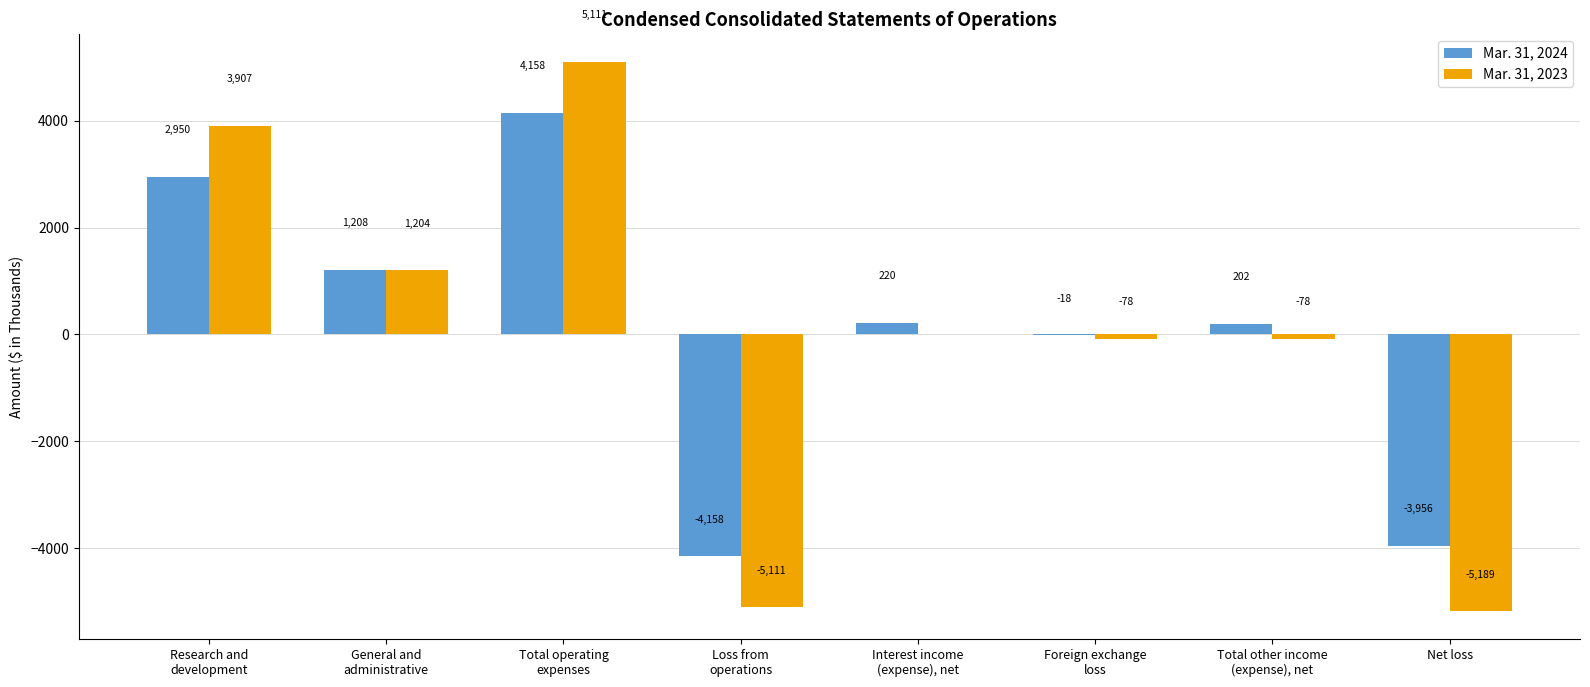

Which label corresponds to the largest value in the chart?

Total operating
expenses